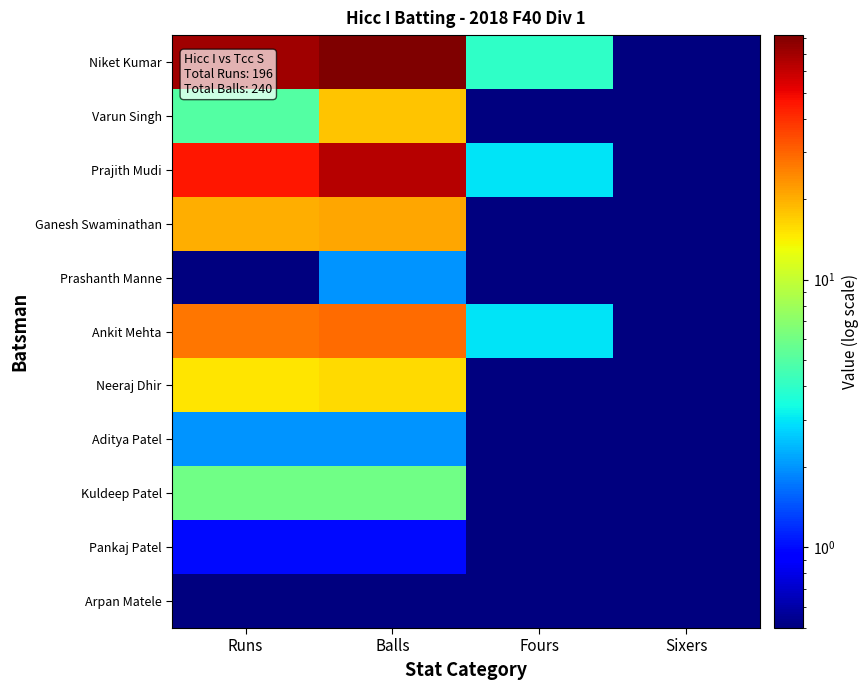

At which category is the sum across all series the highest?

Balls